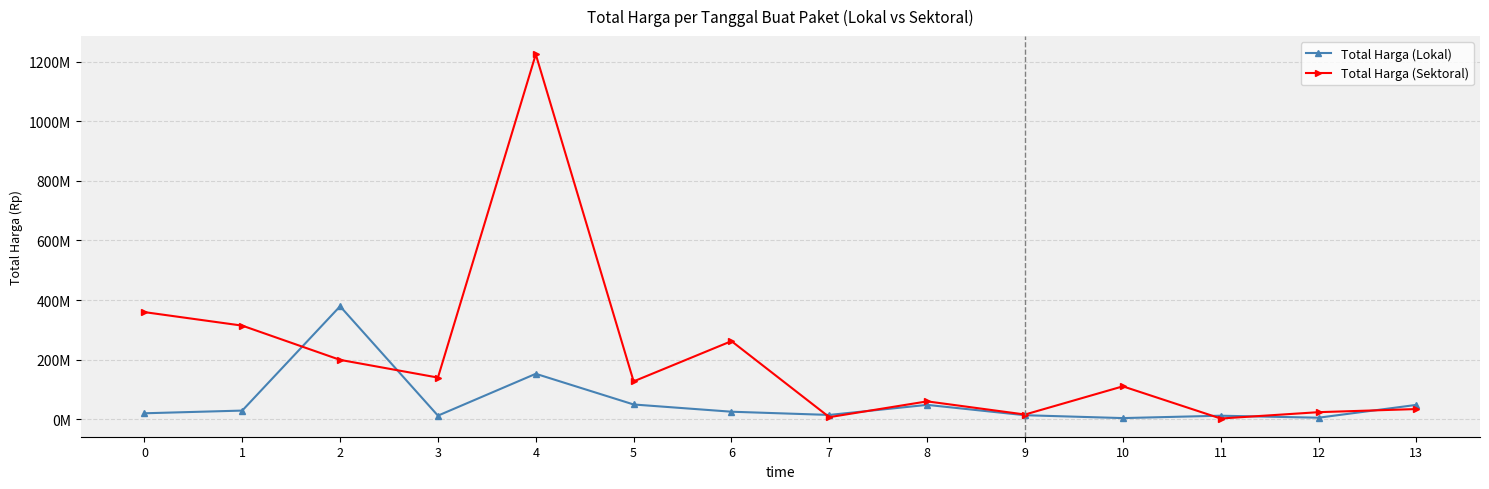

Between which two adjacent categories do Total Harga (Sektoral) and Total Harga (Lokal) first intersect?

1 and 2